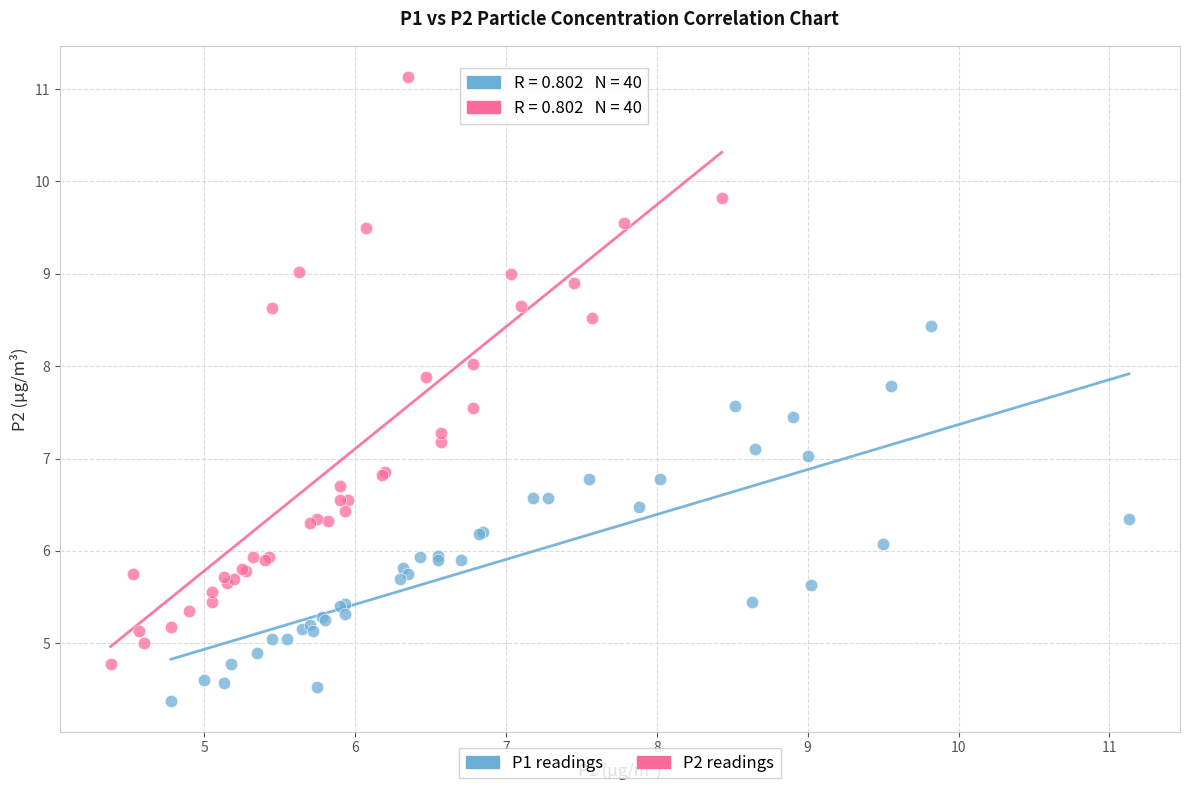

Which series reaches the minimum Y coordinate?

P1 readings